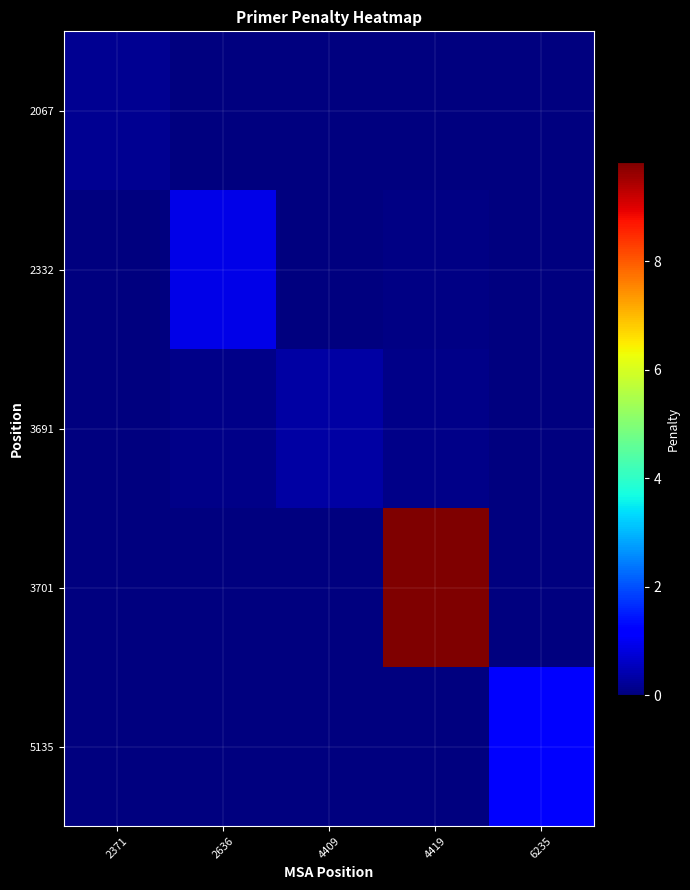

At how many categories does at least one series exceed 7?

1